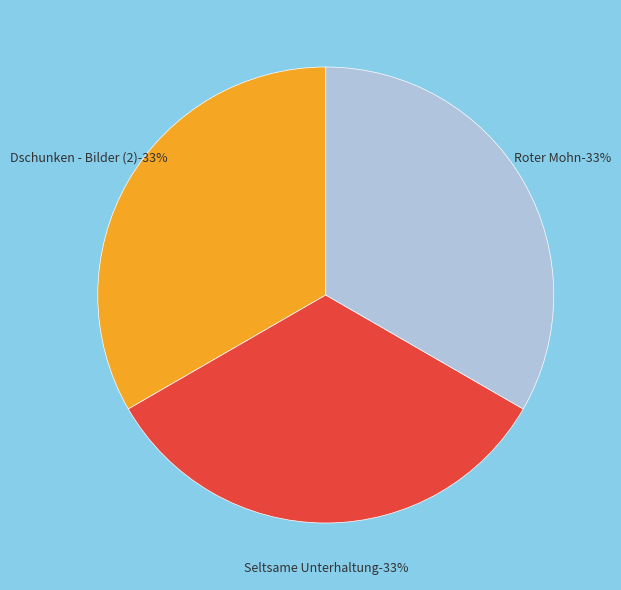

Between Seltsame Unterhaltung and Dschunken - Bilder (2), which is larger?

Seltsame Unterhaltung